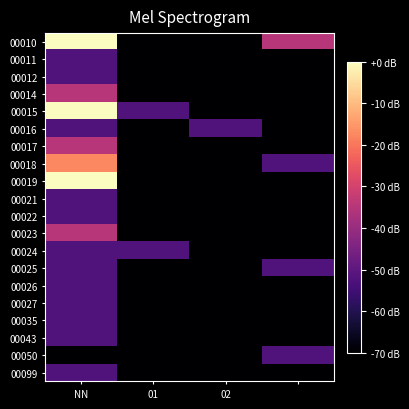

At which category is the sum across all series the highest?

NN